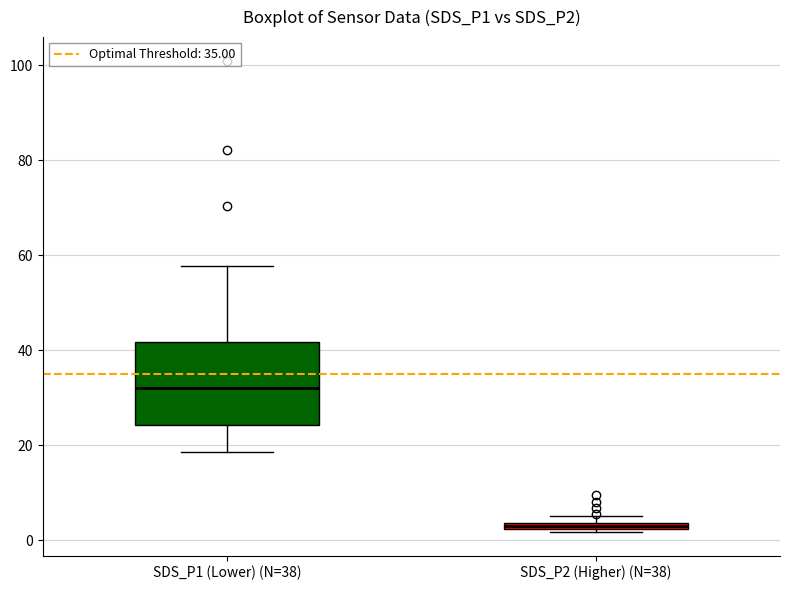

Which box is the tallest, from its lower edge to its upper edge?

SDS_P1 (Lower) (N=38)